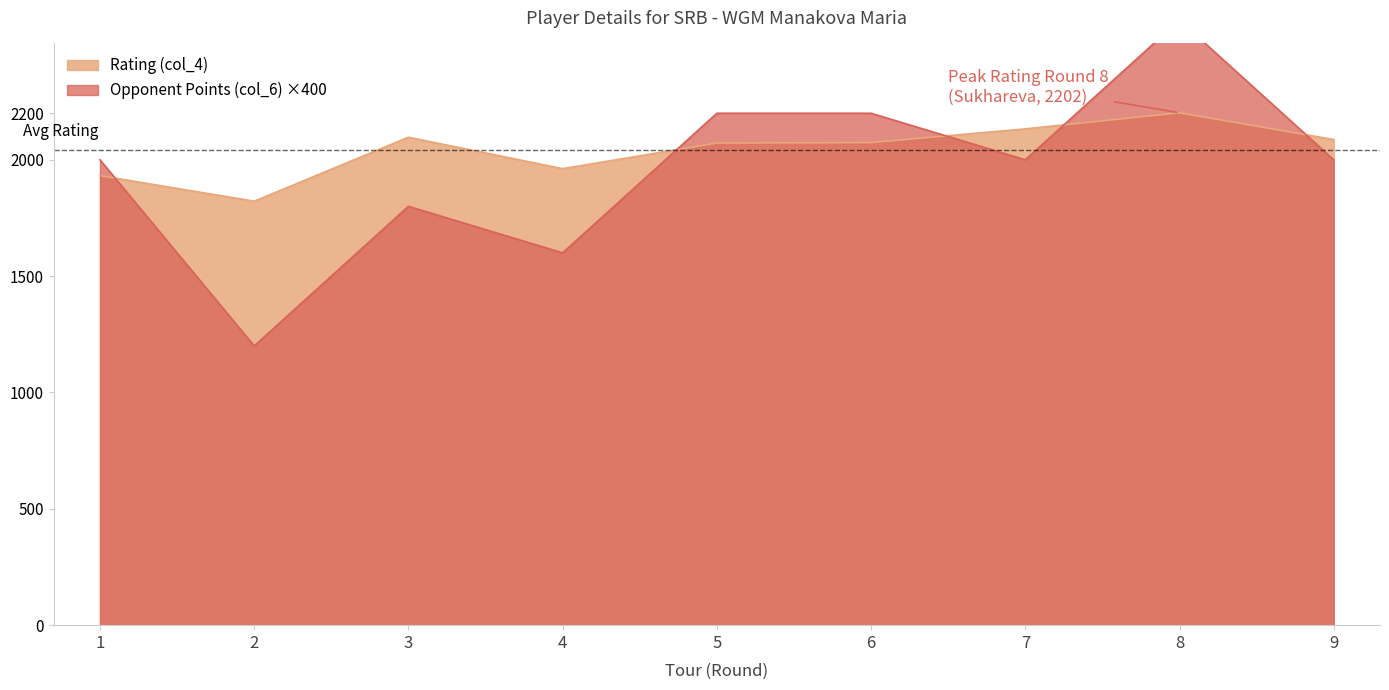

How many interior local valleys does the Rating (col_4) series have?

2